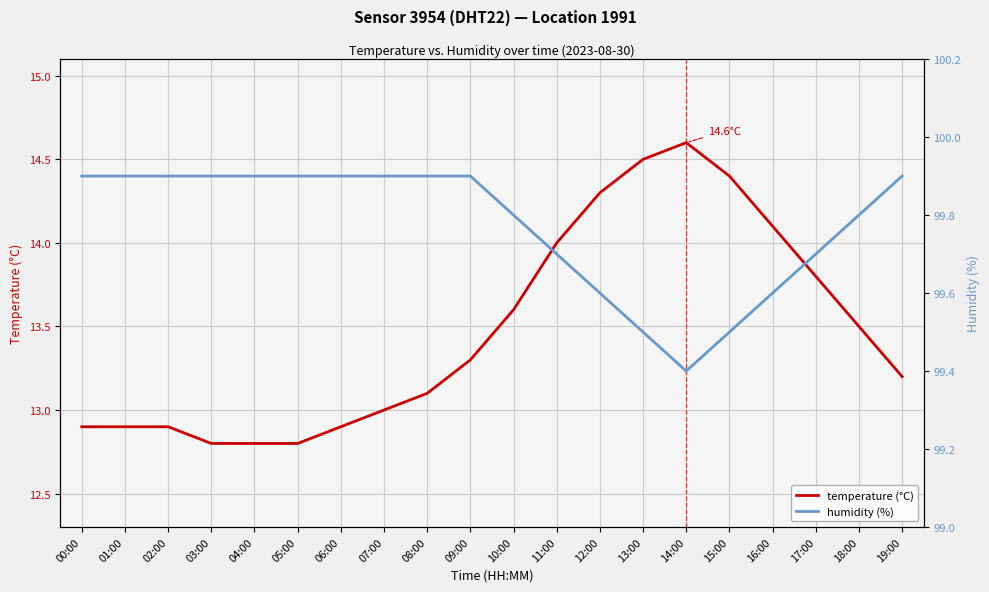

Is the value of temperature (°C) at 13:00 greater than the value of humidity (%) at 09:00?

No